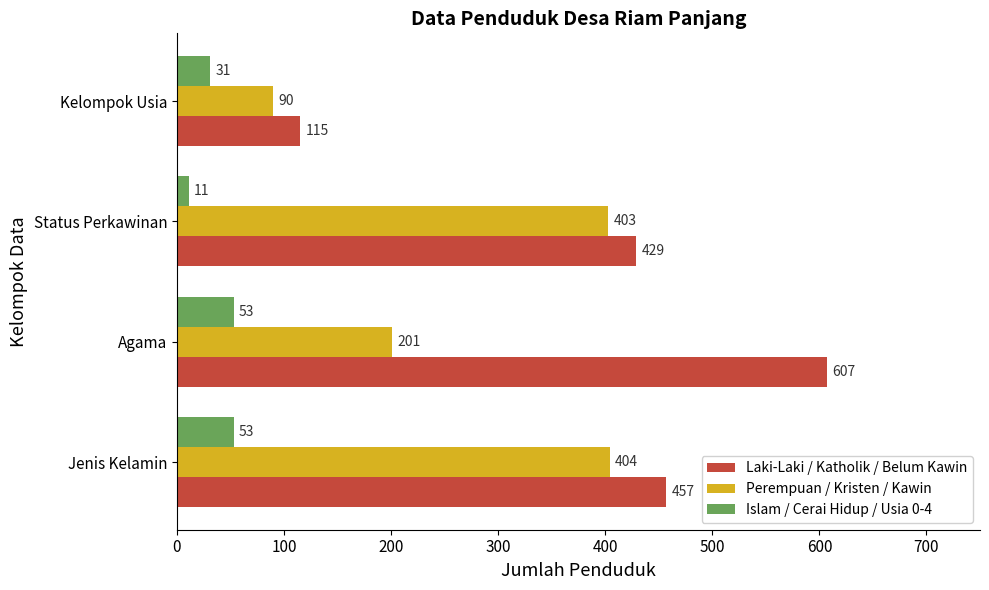

At how many categories does at least one series exceed 263?

3